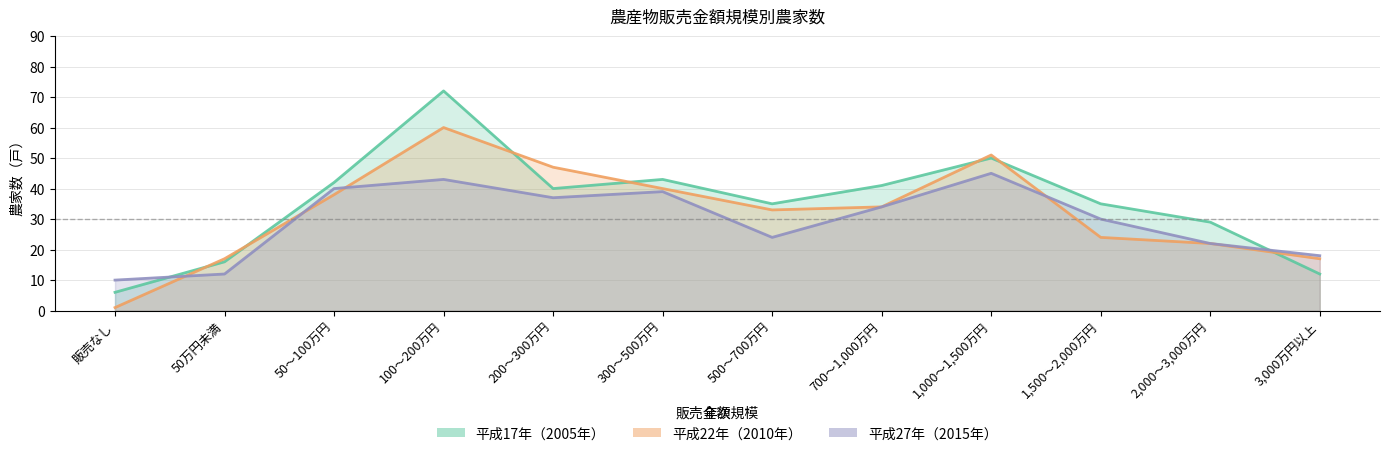

After their last crossing, which series has the higher values: 平成27年（2015年） or 平成22年（2010年）?

平成27年（2015年）